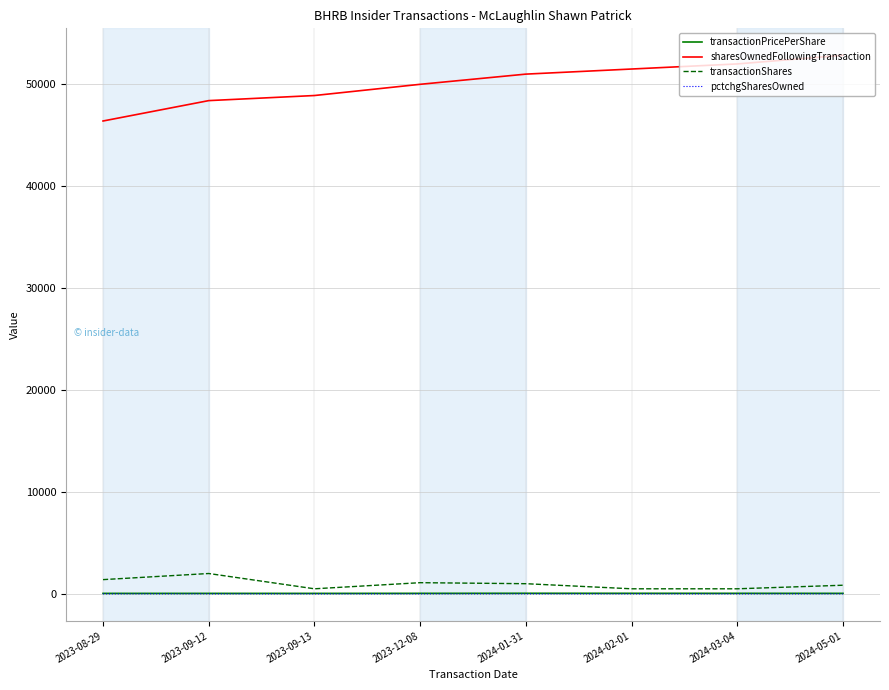

What is the sum of the sharesOwnedFollowingTransaction values at 2024-01-31 and 2023-12-08?

101000.0